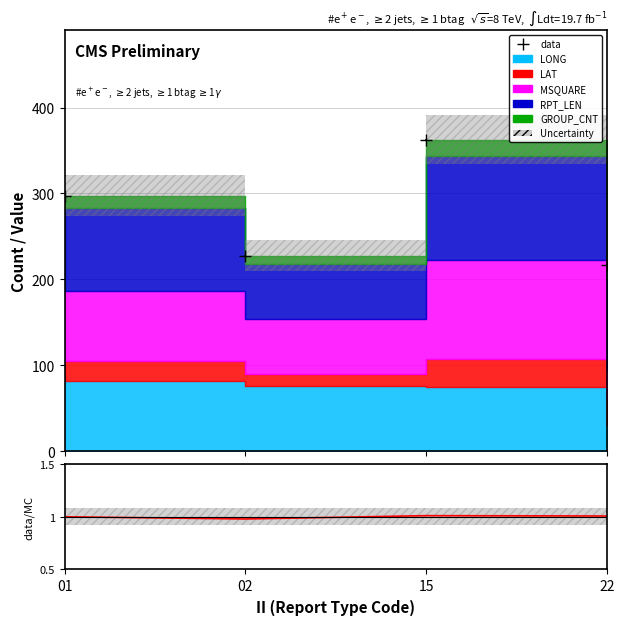

How many data points are above 1?

3